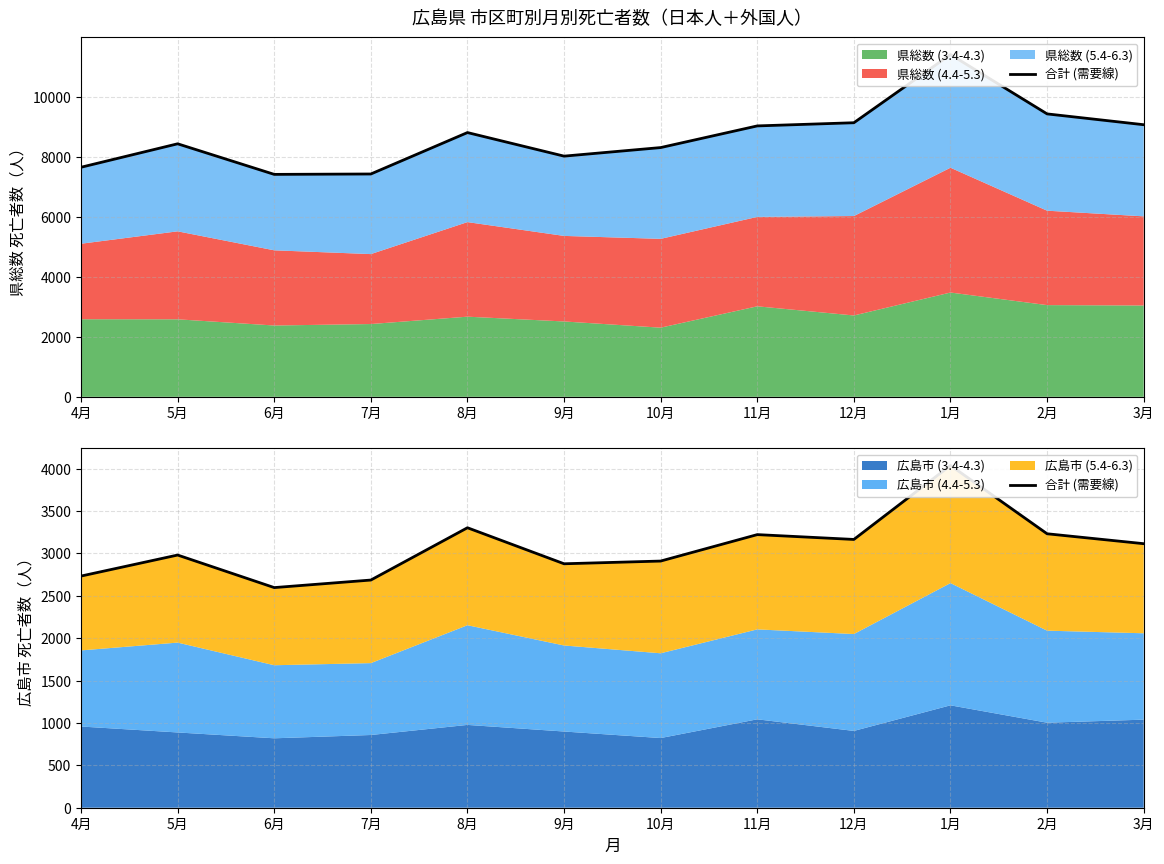

What is the ratio of the value at 3月 to the value at 5月?

1.0